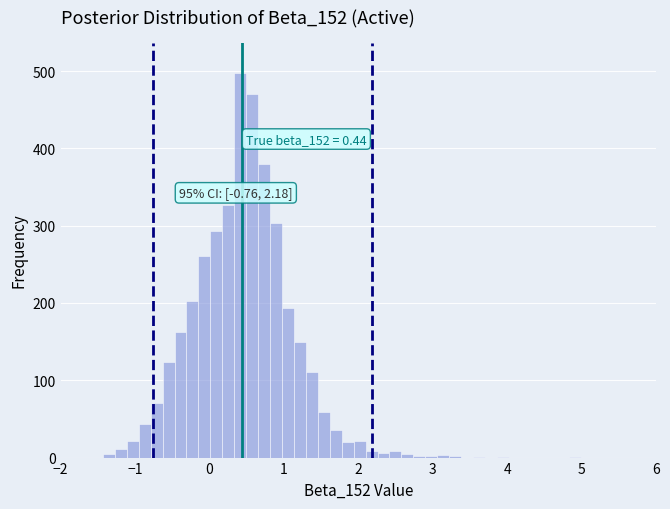

Around what value on the x-axis is the tallest bar? Give the approximate position of its centre, as read against the axis.

0.4